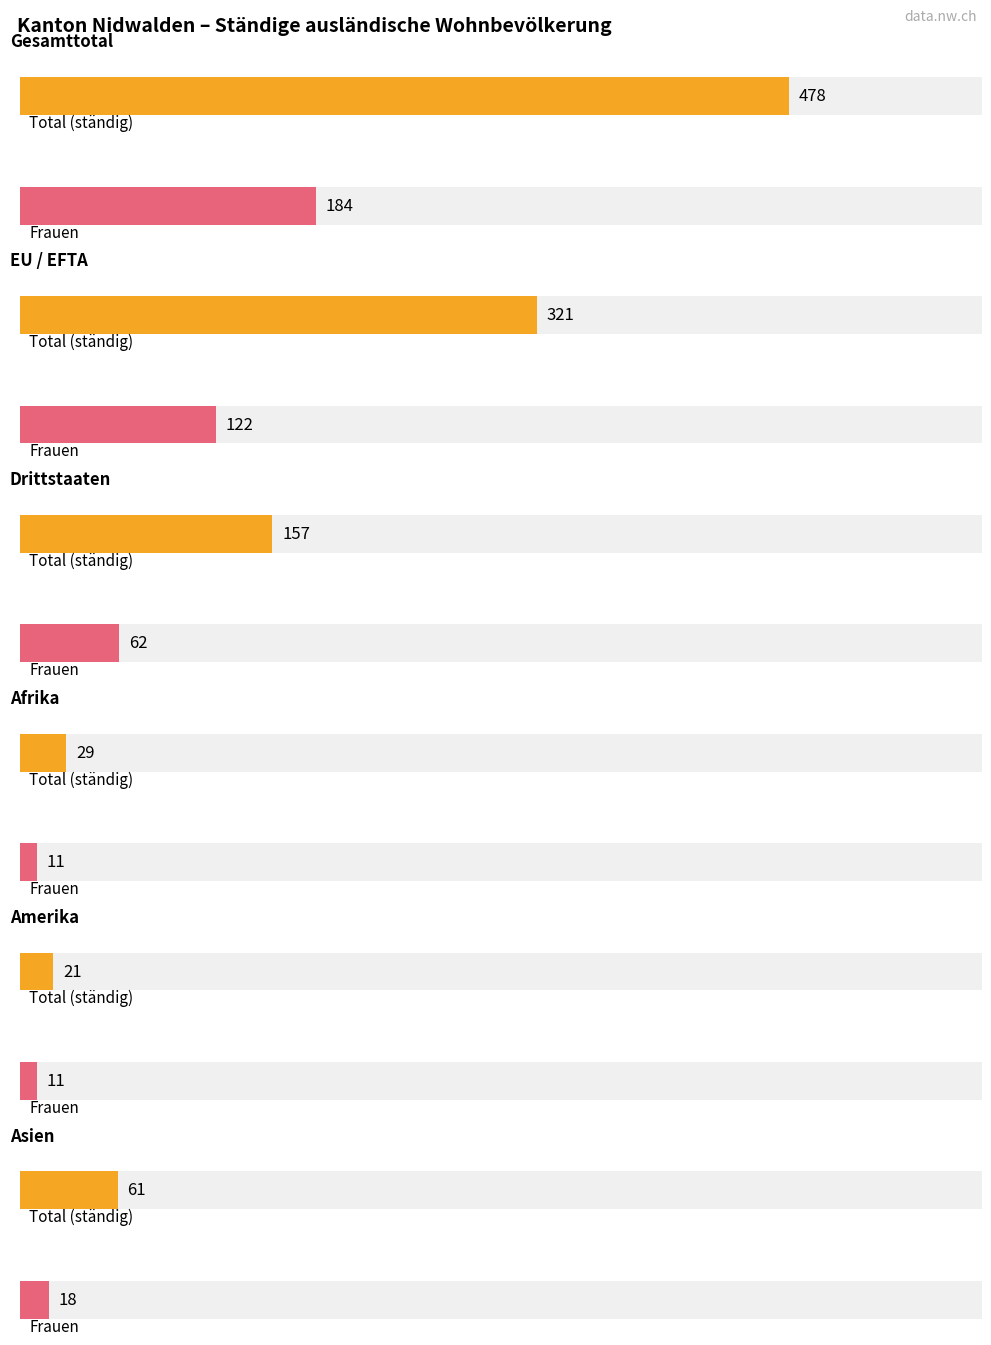

At which label is Frauen closest to 92?

EU / EFTA